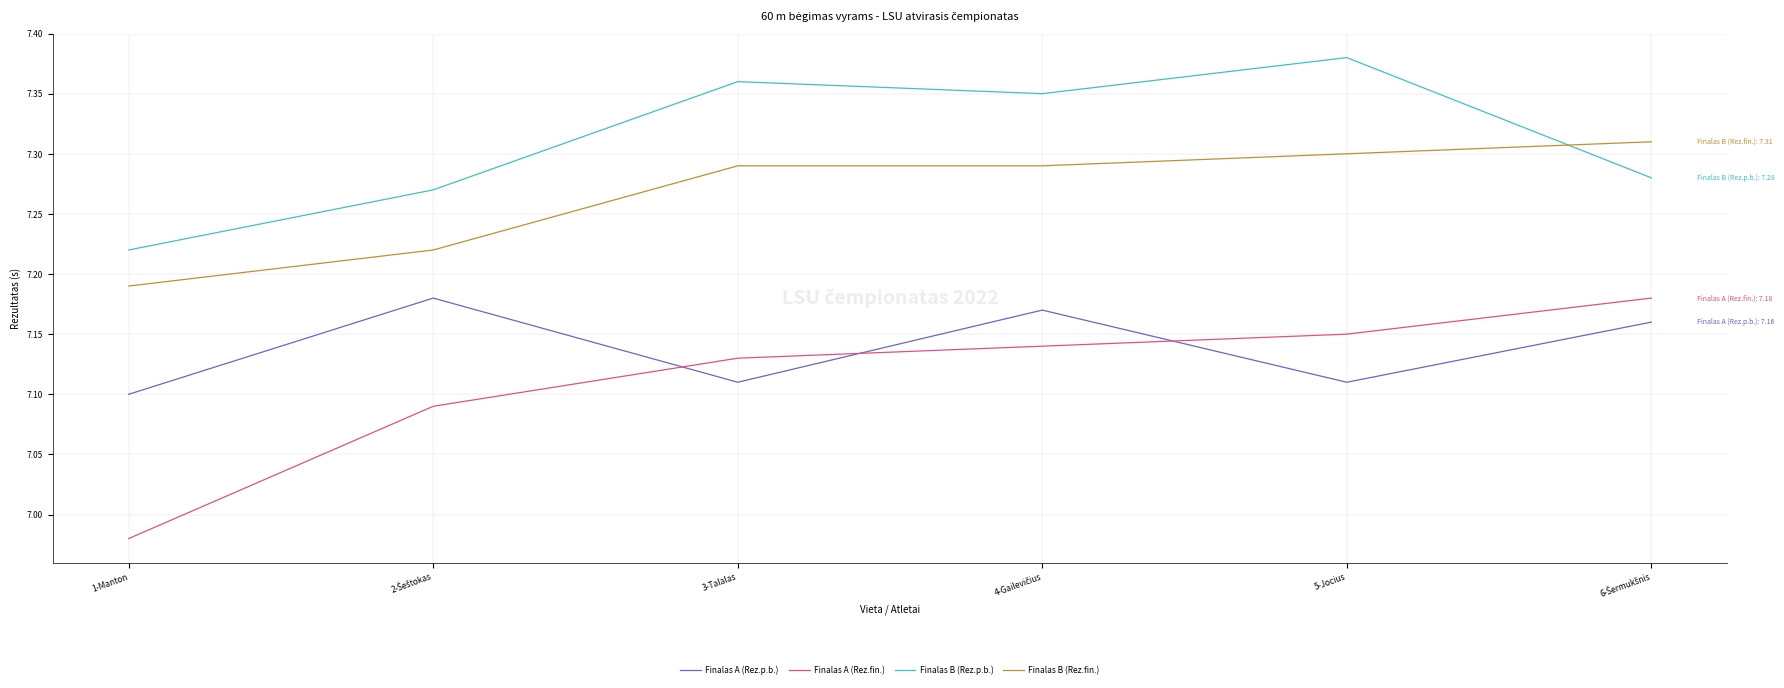

True or false: Finalas A (Rez.p.b.) and Finalas B (Rez.p.b.) intersect in this chart.

False